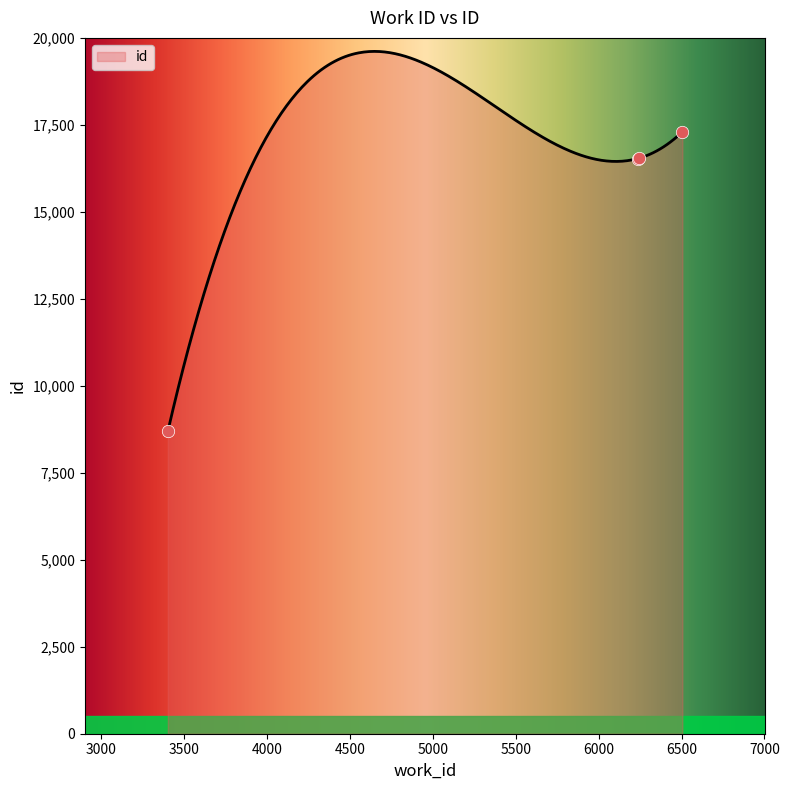

What is the change in value from 3403 to 6243?

+7851